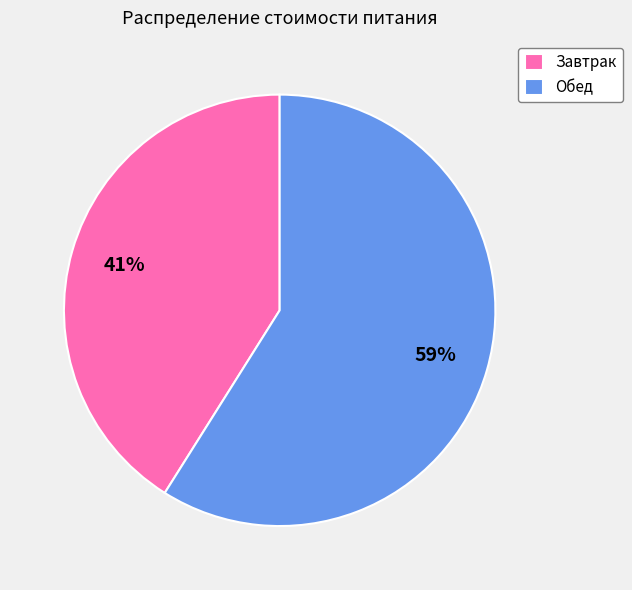

Which has a higher value, Завтрак or Обед?

Обед